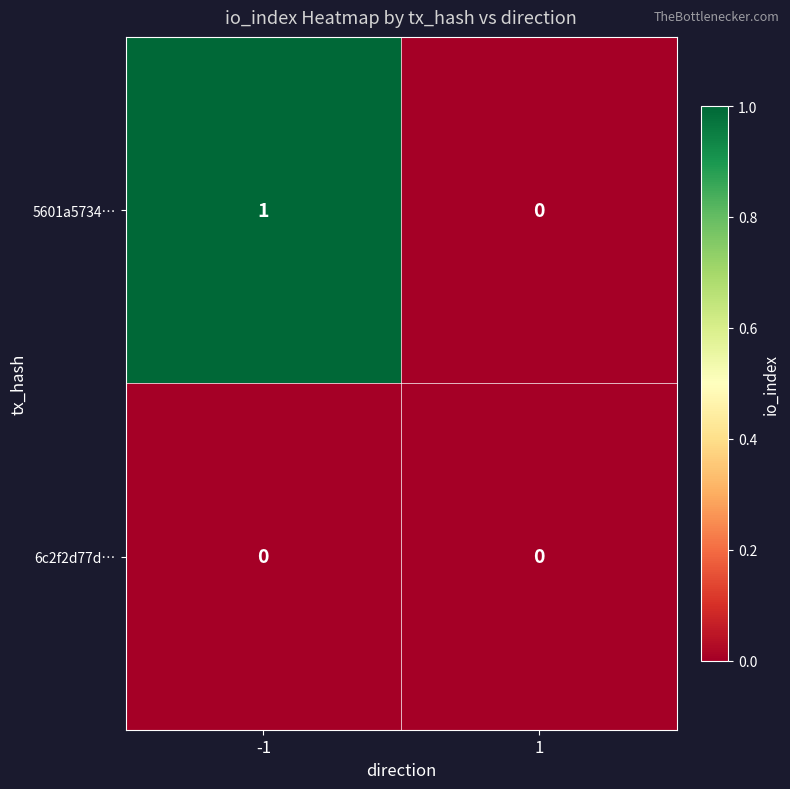

Between -1 and 1, which series saw the biggest shift?

5601a5734…